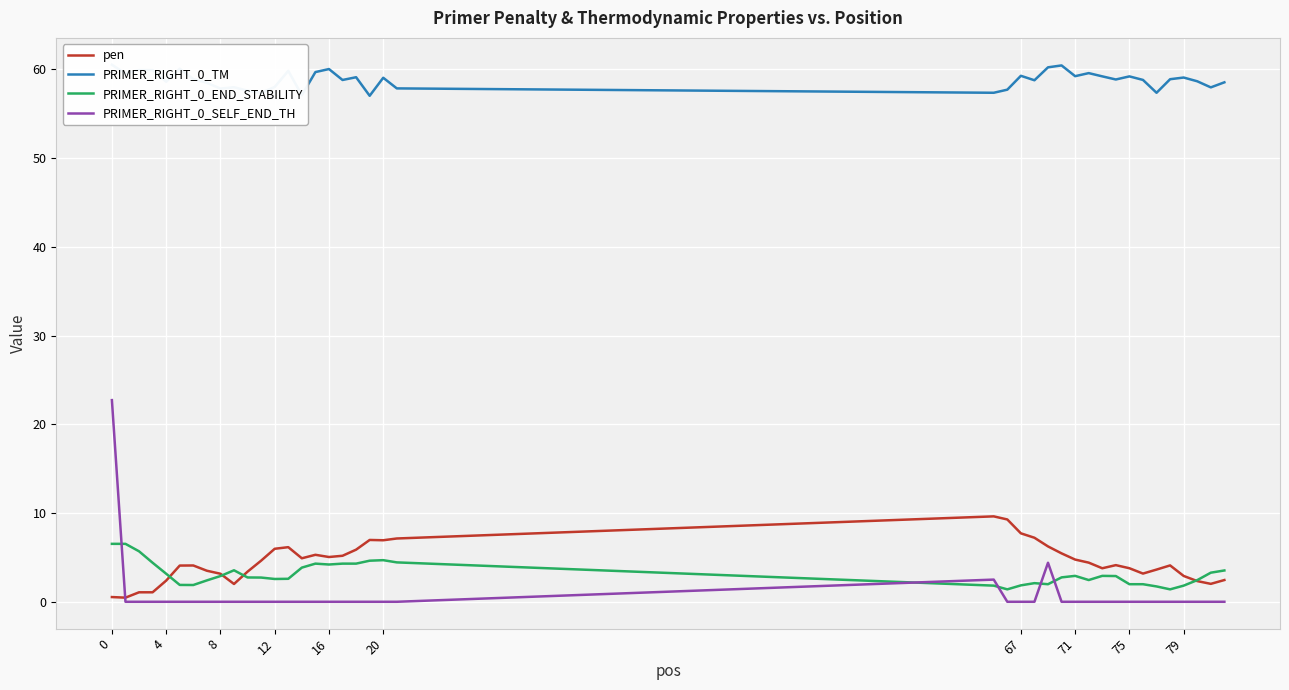

True or false: PRIMER_RIGHT_0_SELF_END_TH has more than 0 interior local peaks.

True